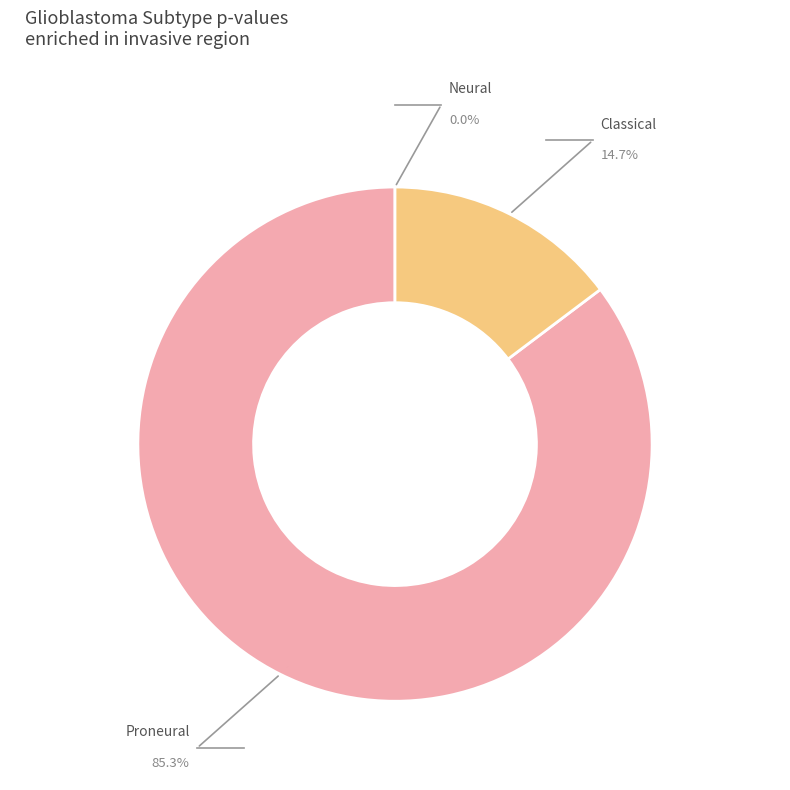

Rank the categories by value from highest to lowest.

VERHAAK_GLIOBLASTOMA_PRONEURAL, VERHAAK_GLIOBLASTOMA_CLASSICAL, VERHAAK_GLIOBLASTOMA_NEURAL